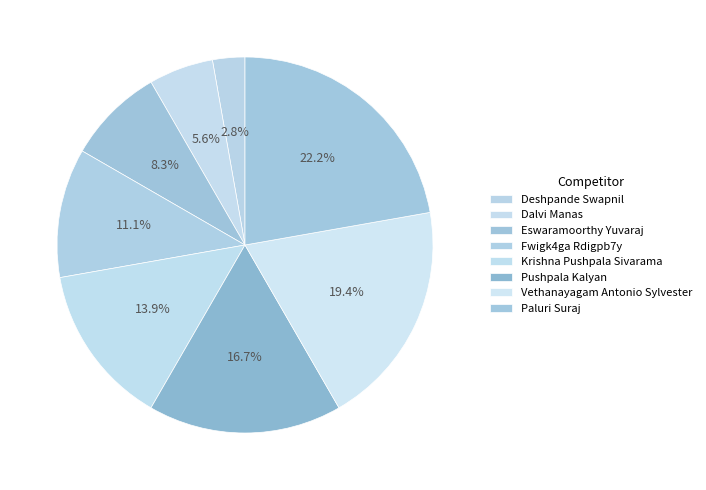

To the nearest percent, what is the combined percentage of Pushpala Kalyan and Krishna Pushpala Sivarama?

31%